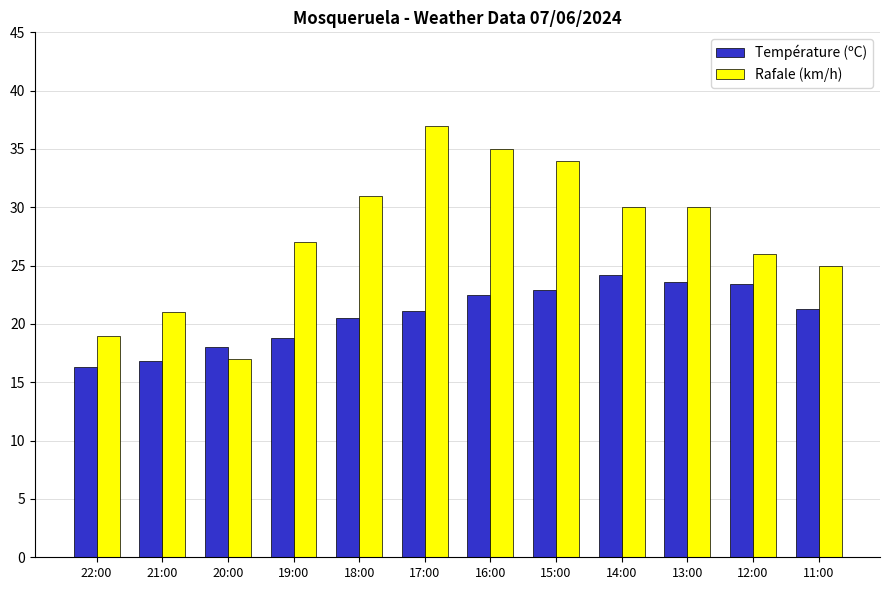

How many series are shown in this chart?

2